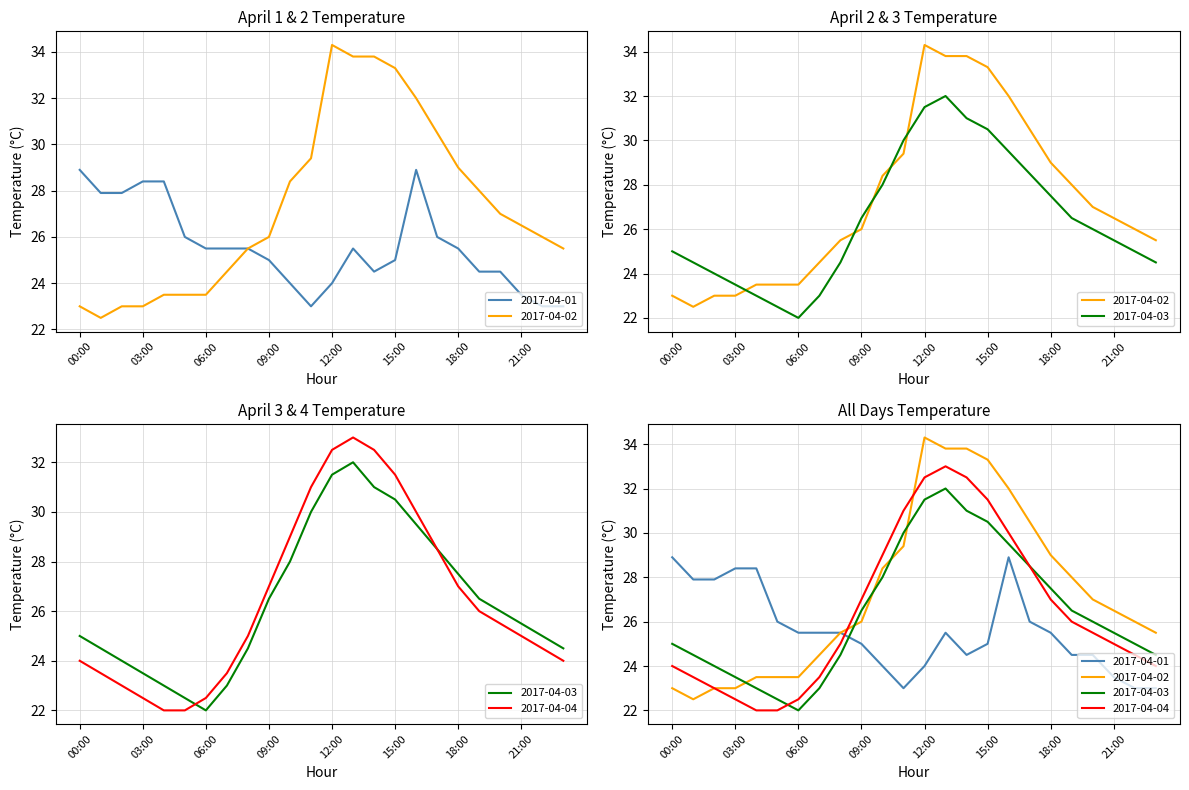

True or false: 2017-04-01 has a value of 32.4 at 10:00.

False